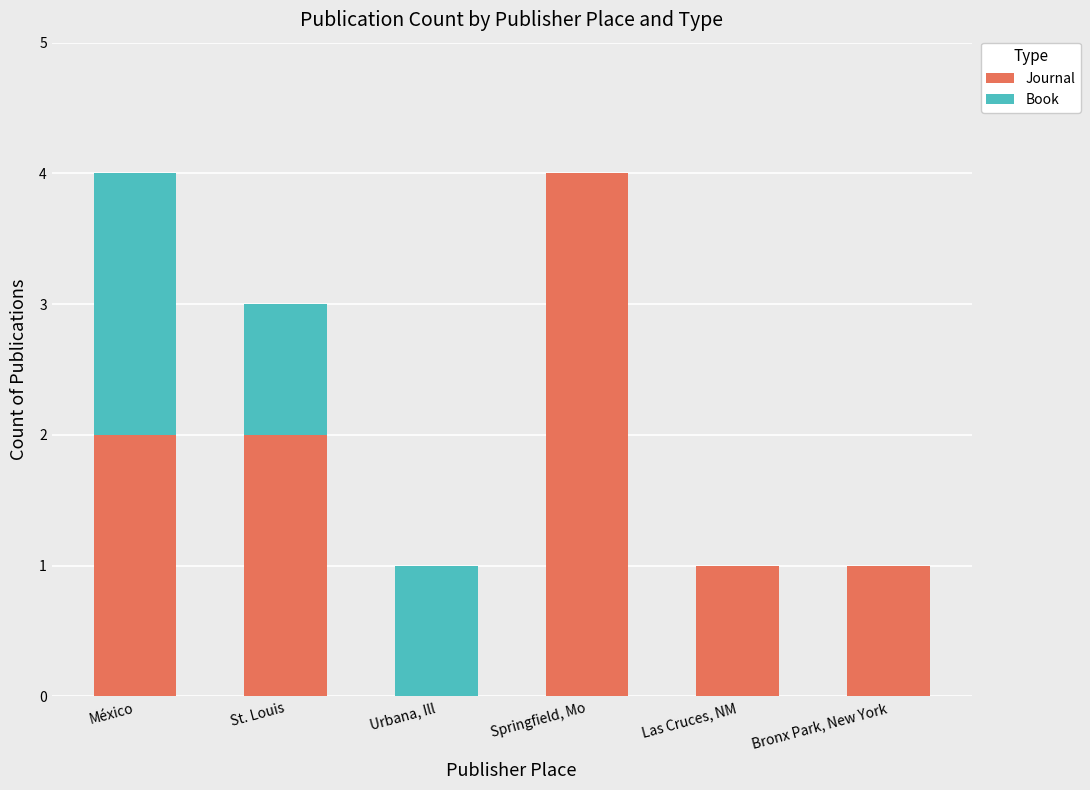

At which label does Journal reach its peak?

Springfield, Mo